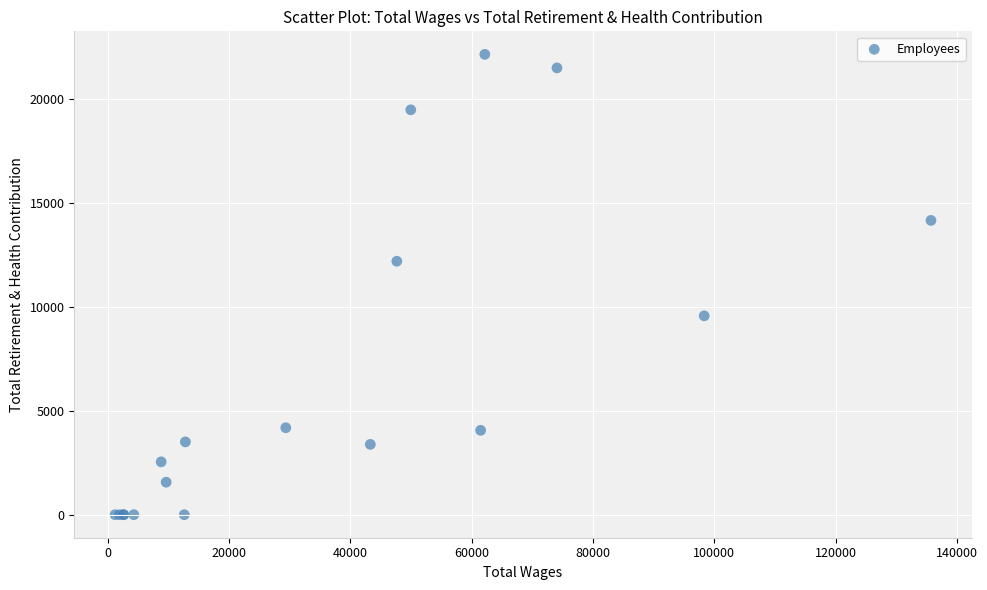

What Y value in the scatter plot is closest to 11064?

12183